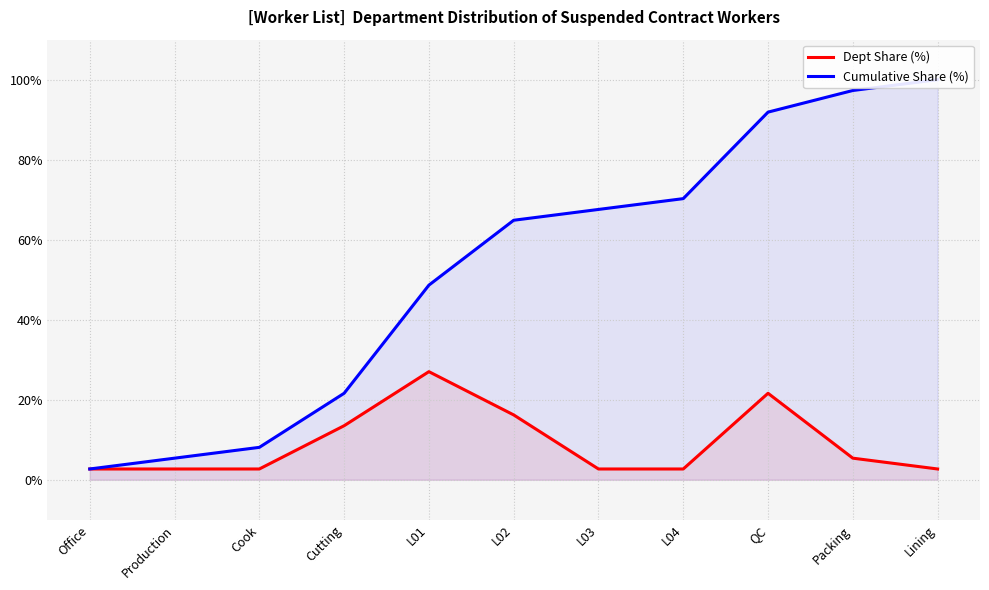

Does the chart display data point markers on the line(s)?

No